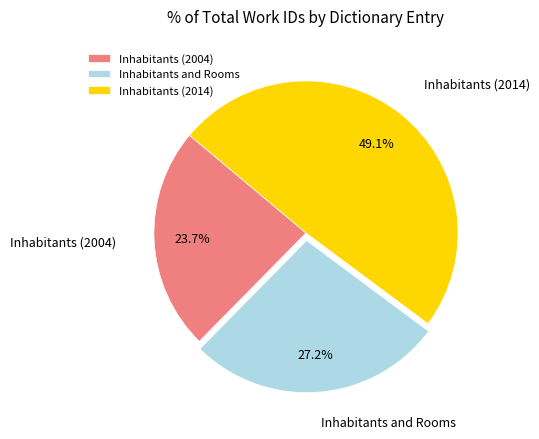

Between Inhabitants (2014) and Inhabitants and Rooms, which is larger?

Inhabitants (2014)